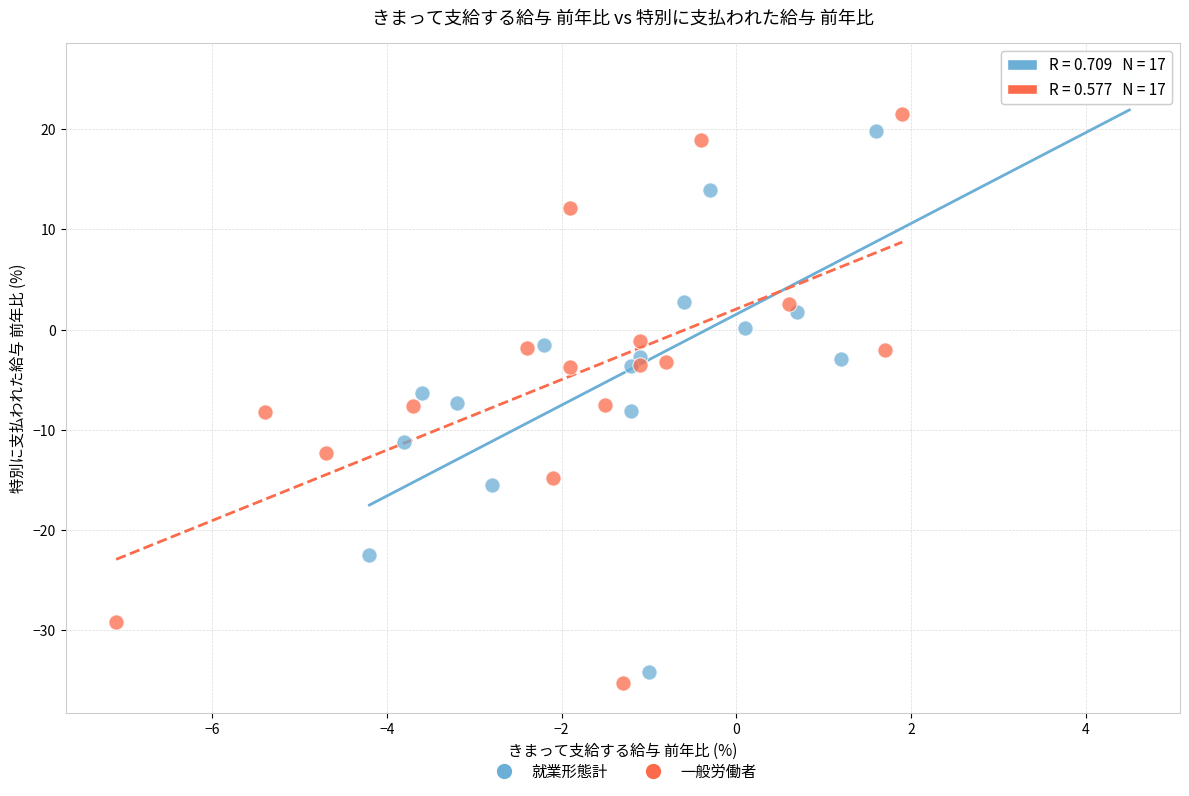

Which series contains the highest Y value?

就業形態計